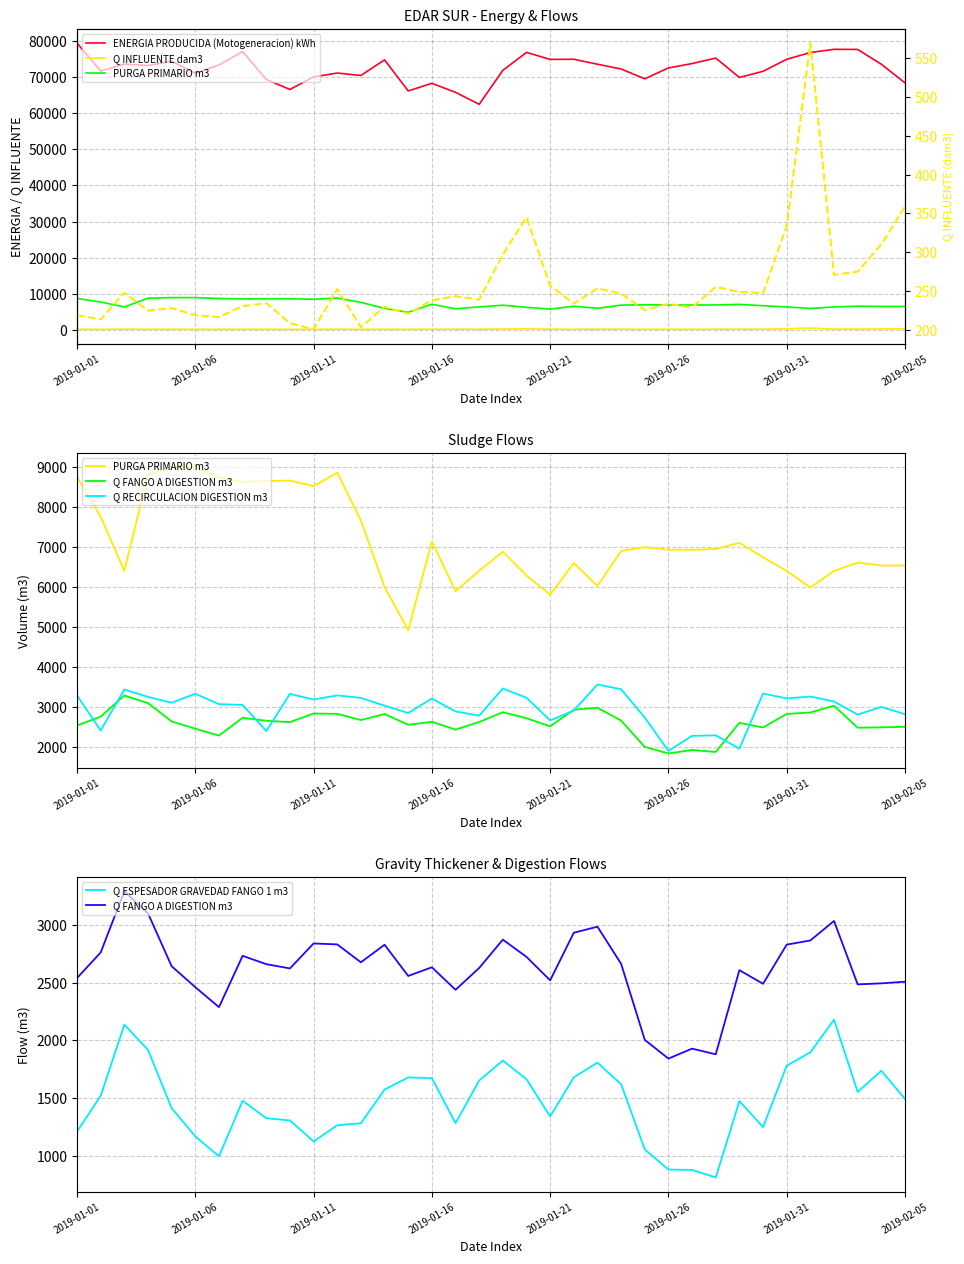

How many intersections are there between Q RECIRCULACION DIGESTION m3 and Q FANGO A DIGESTION m3?

8